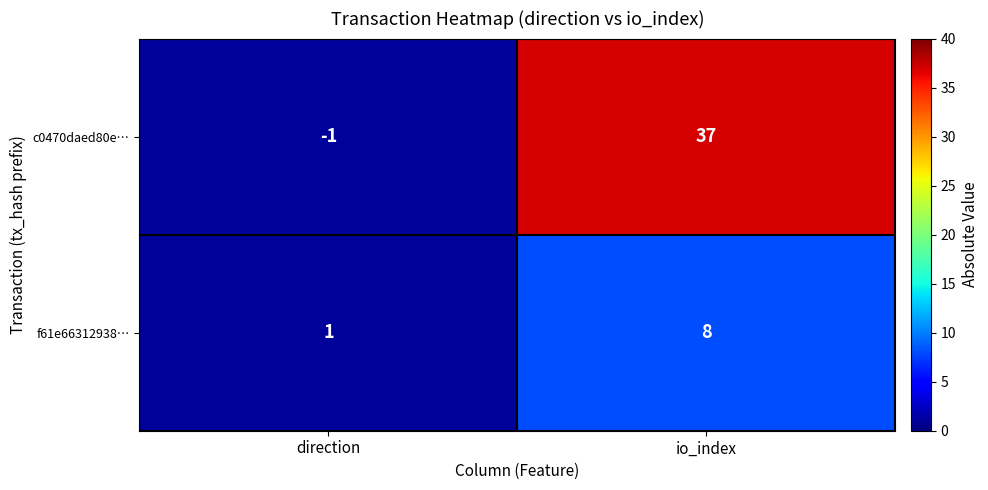

Read the c0470daed80e… value at io_index.

37